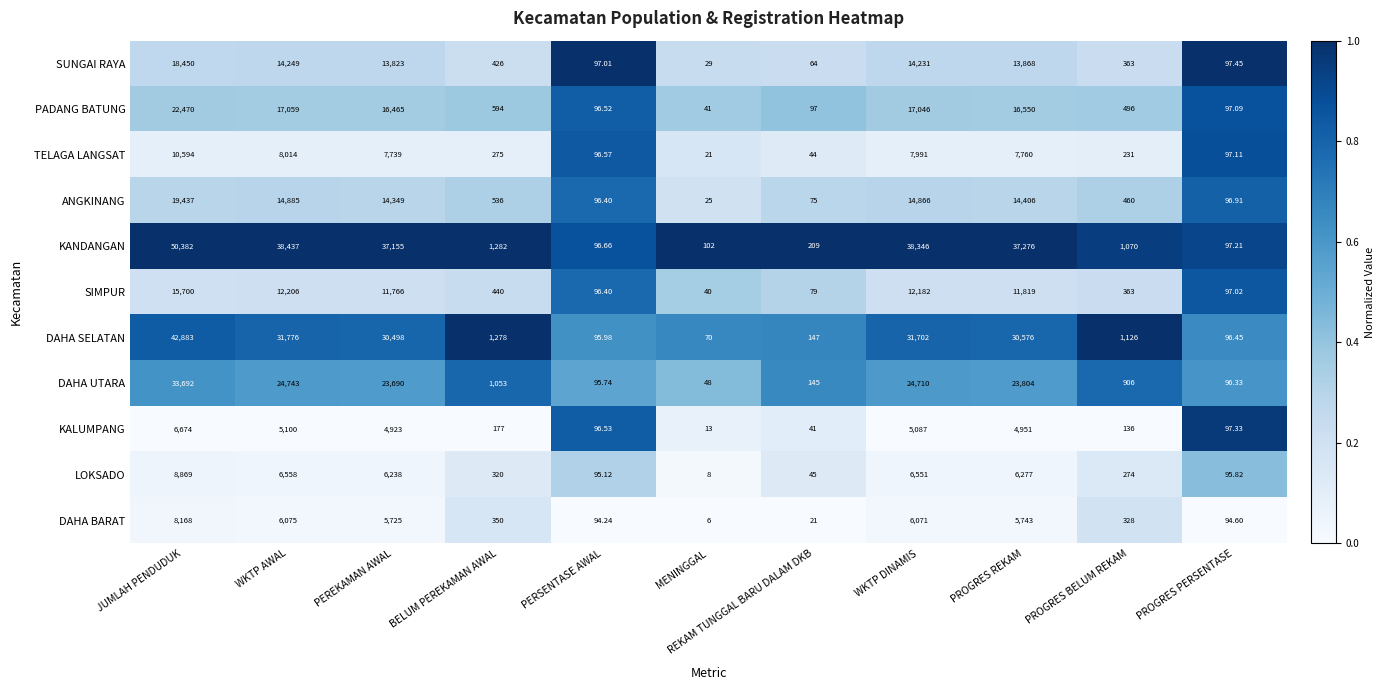

Which series has the widest spread of values?

KANDANGAN